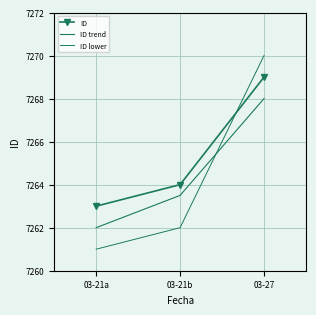

At how many categories does at least one series exceed 7264?

1